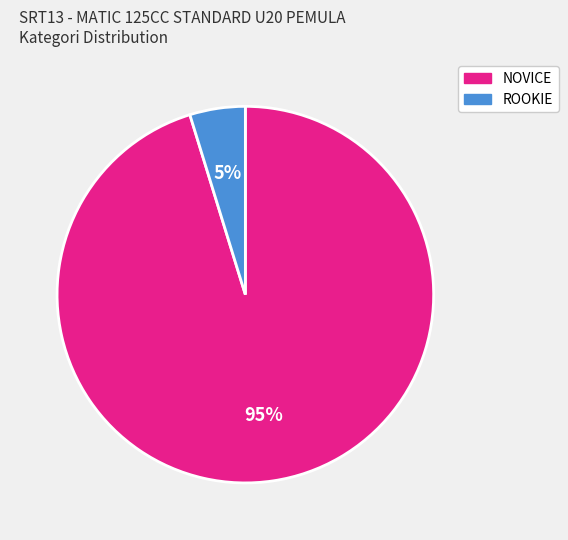

To the nearest percent, what is the average slice percentage?

50%